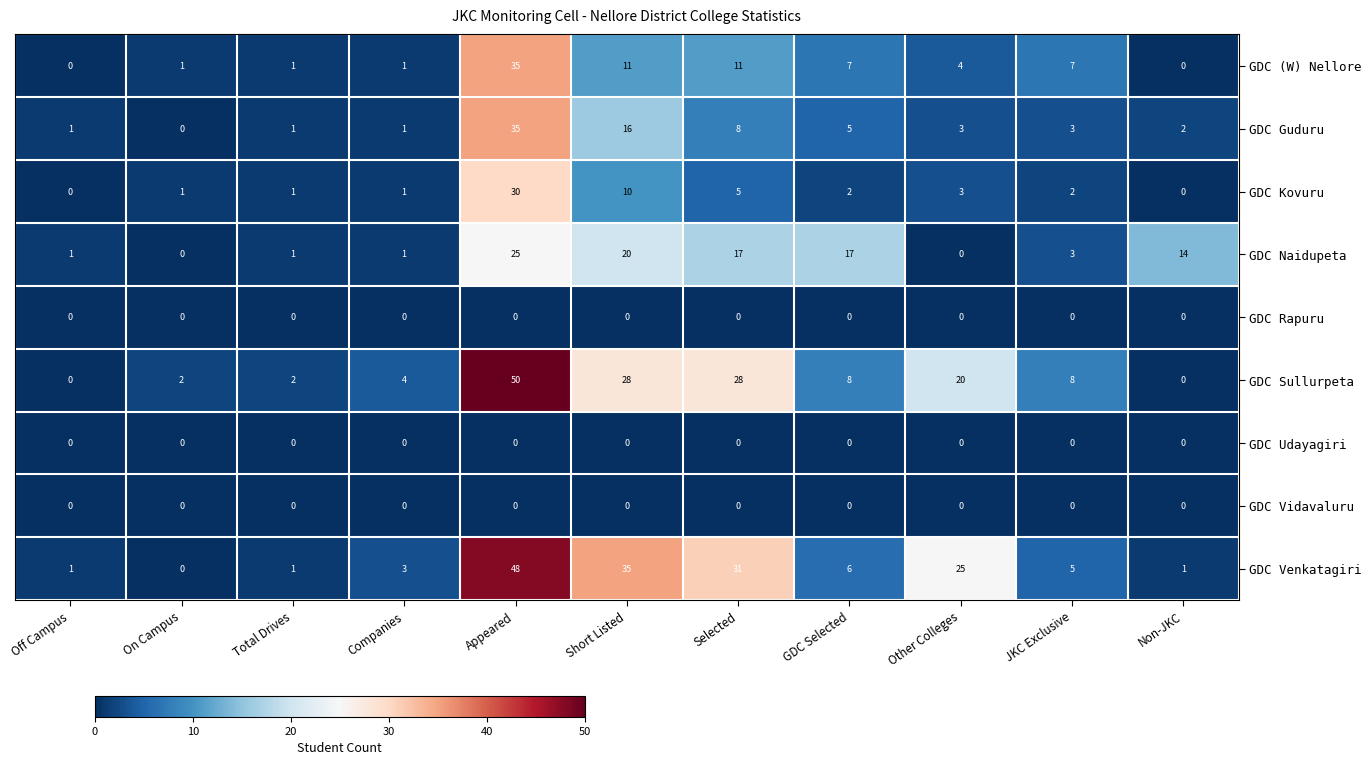

At which category is the sum across all series the highest?

Appeared